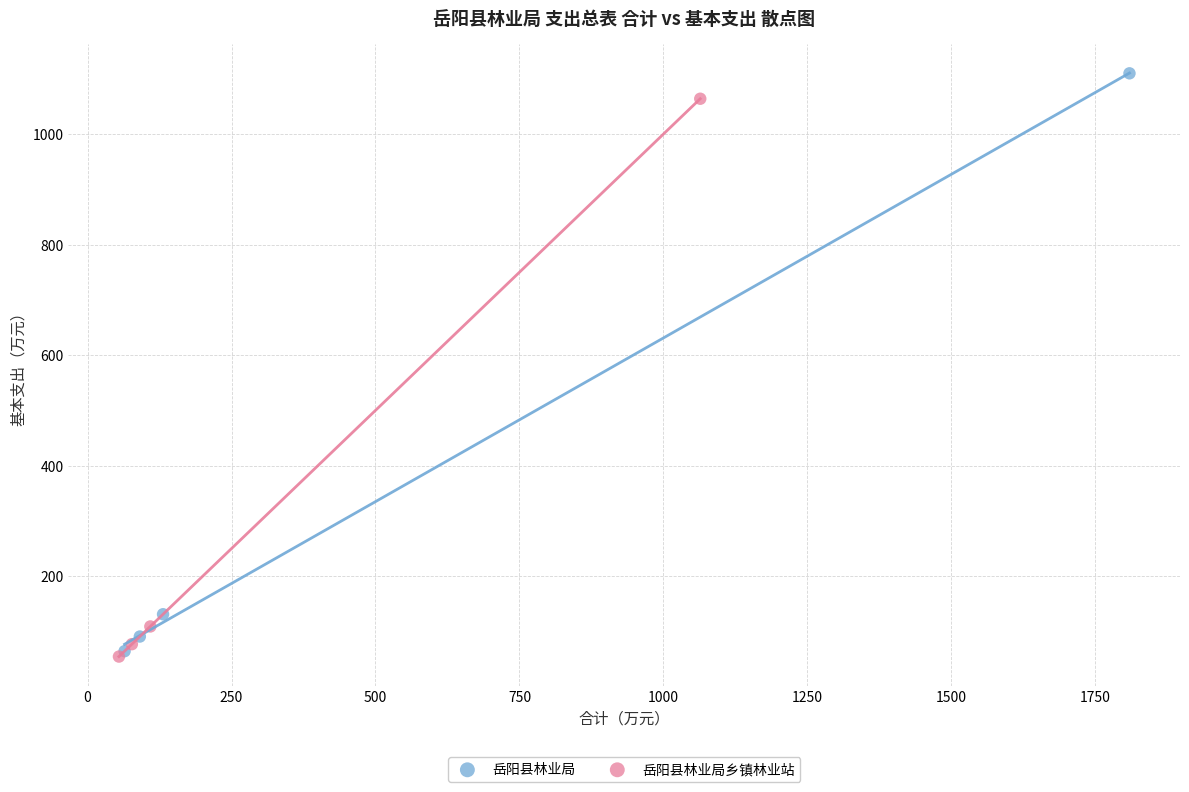

Which series has the largest Y range (max minus min)?

岳阳县林业局